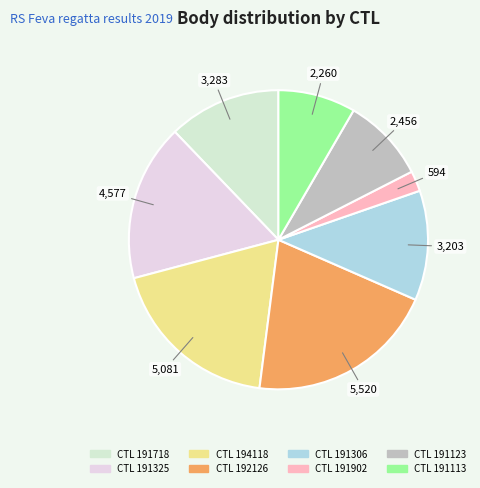

Count the number of slices in the pie.

8